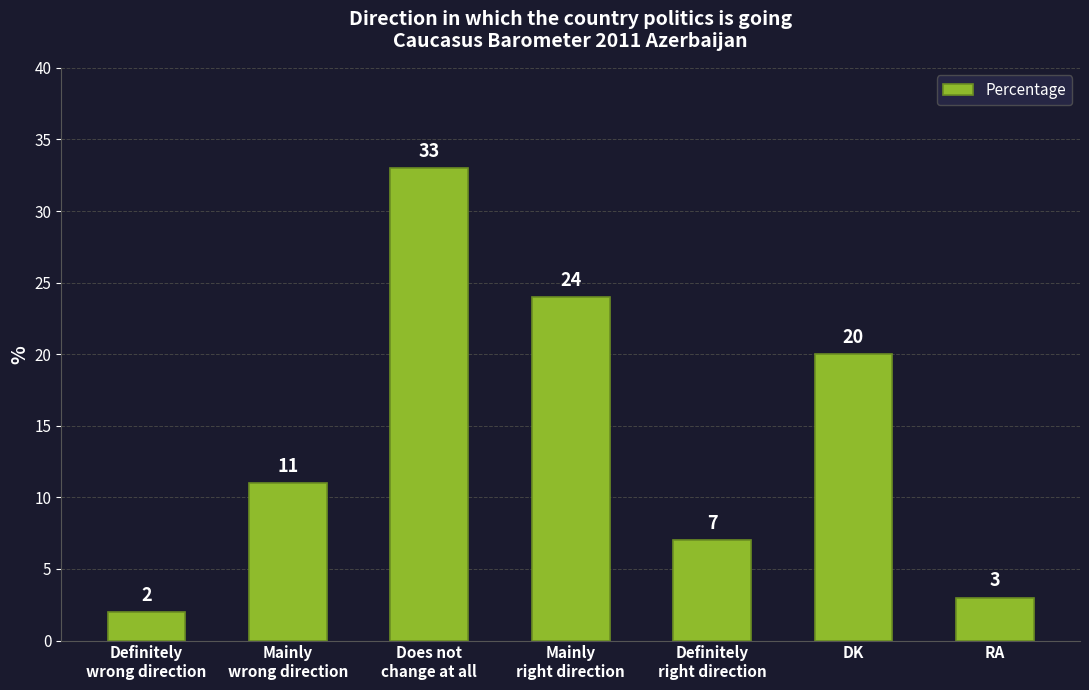

Does the chart contain stacked bars?

No